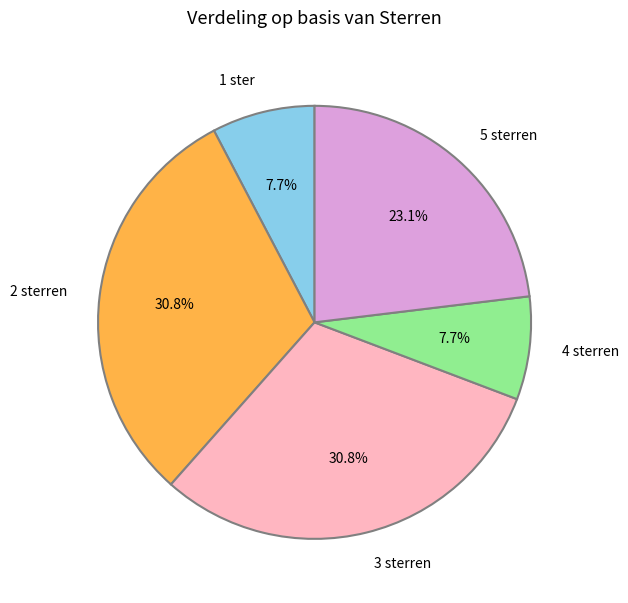

To the nearest percent, what percentage of the pie is 4 sterren?

8%